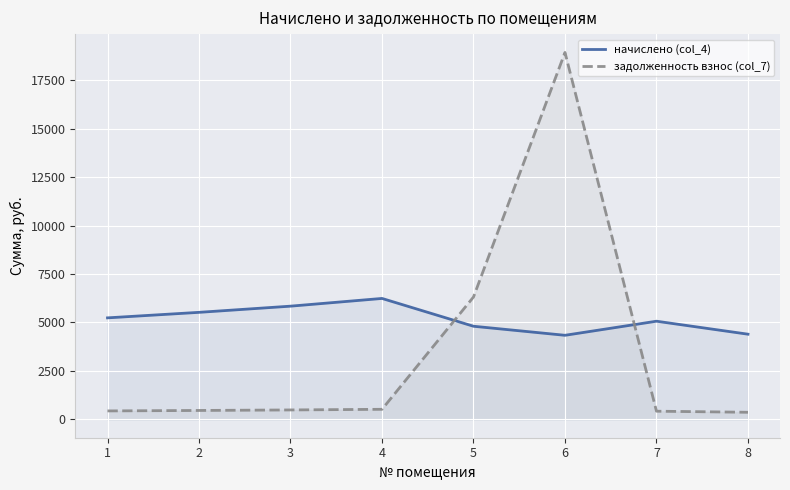

What is the sum of the задолженность взнос (col_7) values at 1 and 7?

858.7